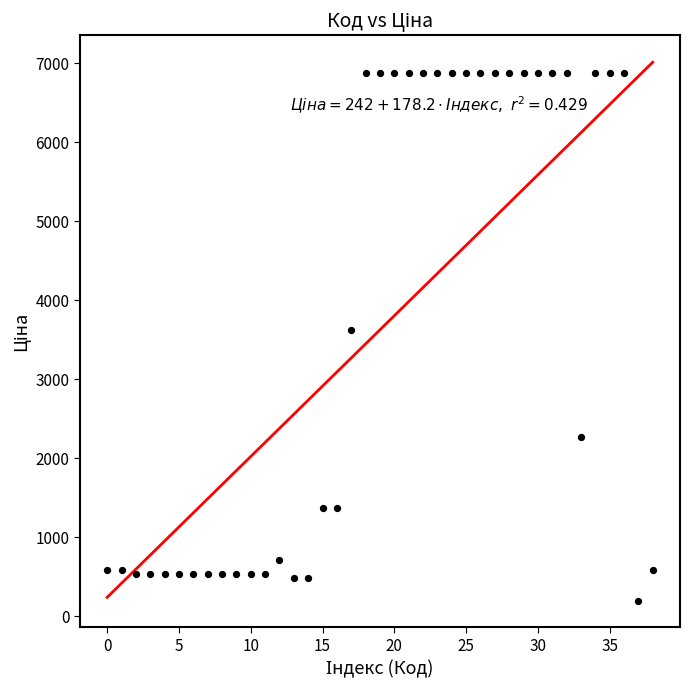

What Y value in the scatter plot is closest to 3540?

3622.2